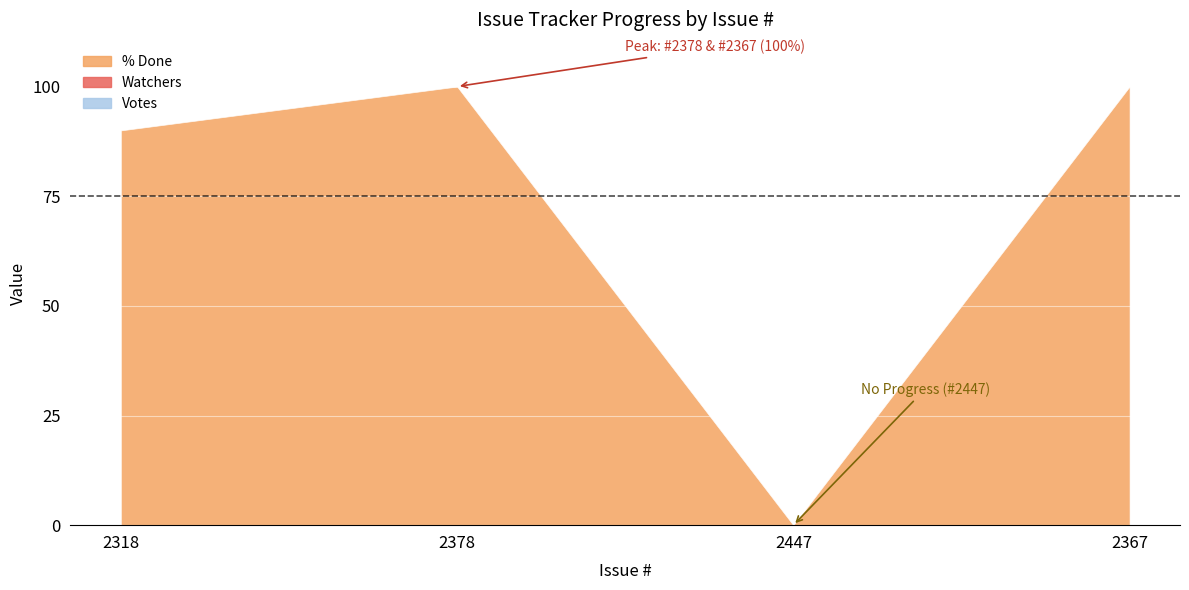

Which label corresponds to the largest value in the chart?

2378